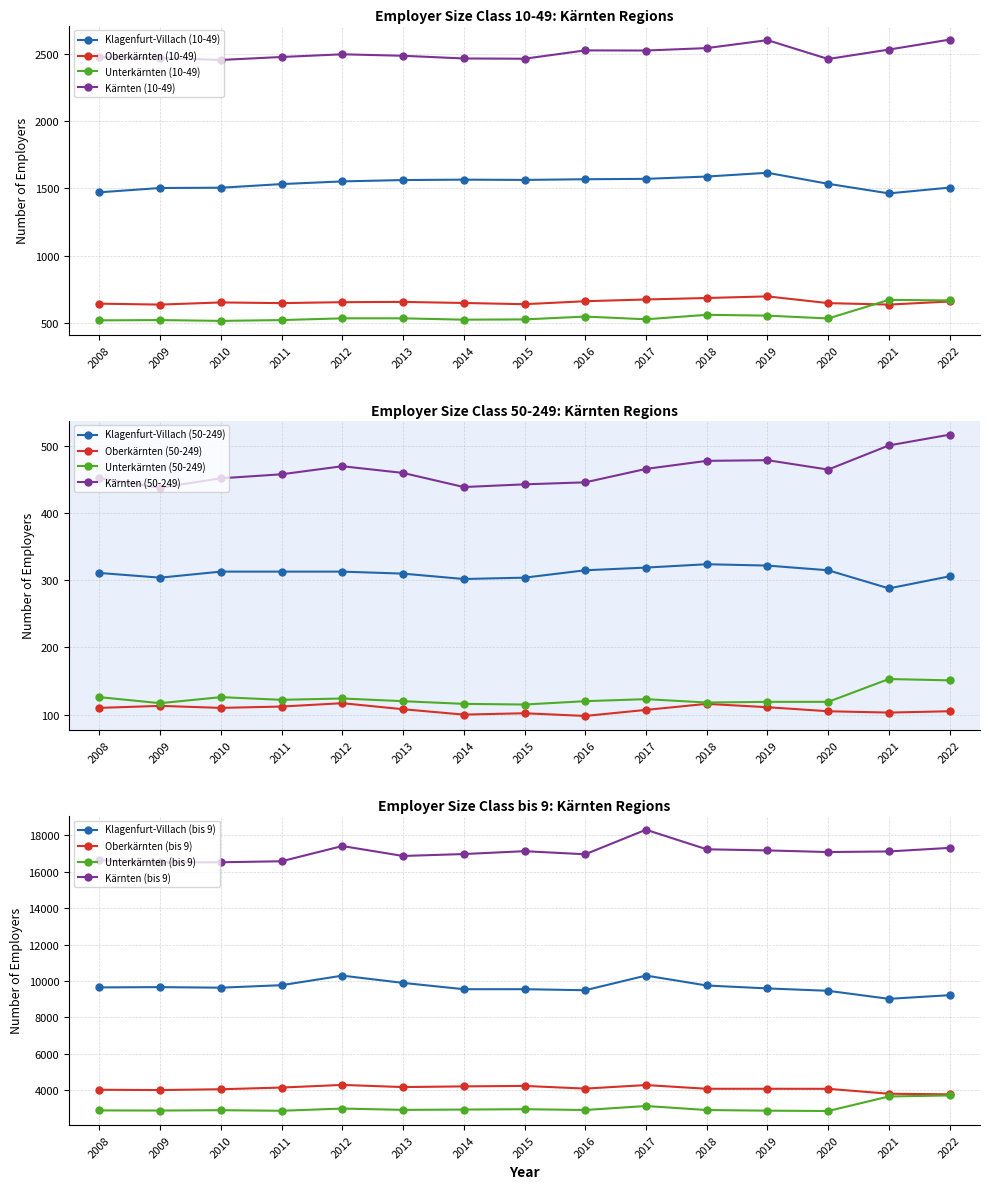

What is the lowest value of the Oberkärnten (10-49) series?

637